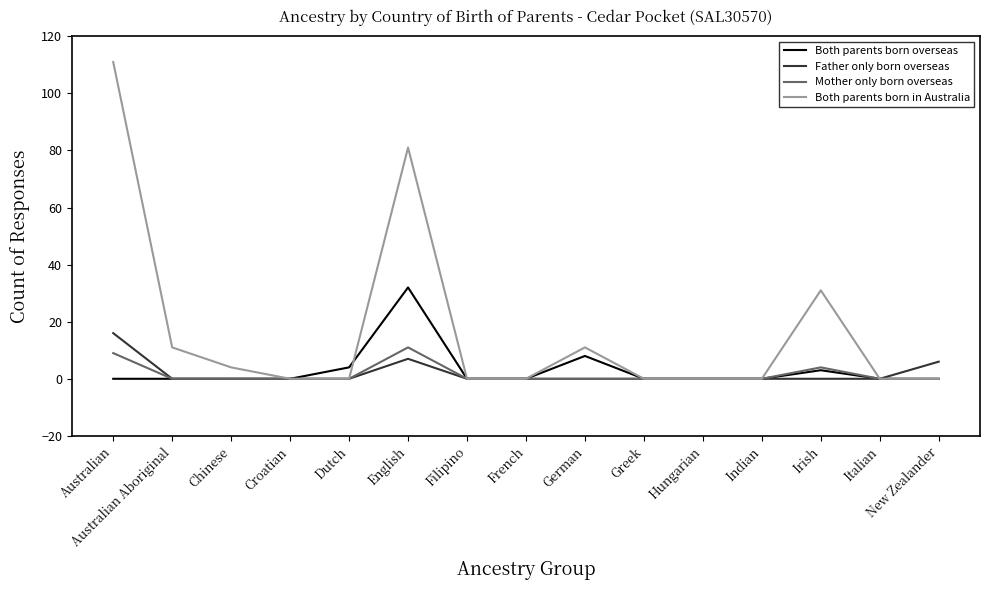

Which series has the largest range (max minus min)?

Both parents born in Australia